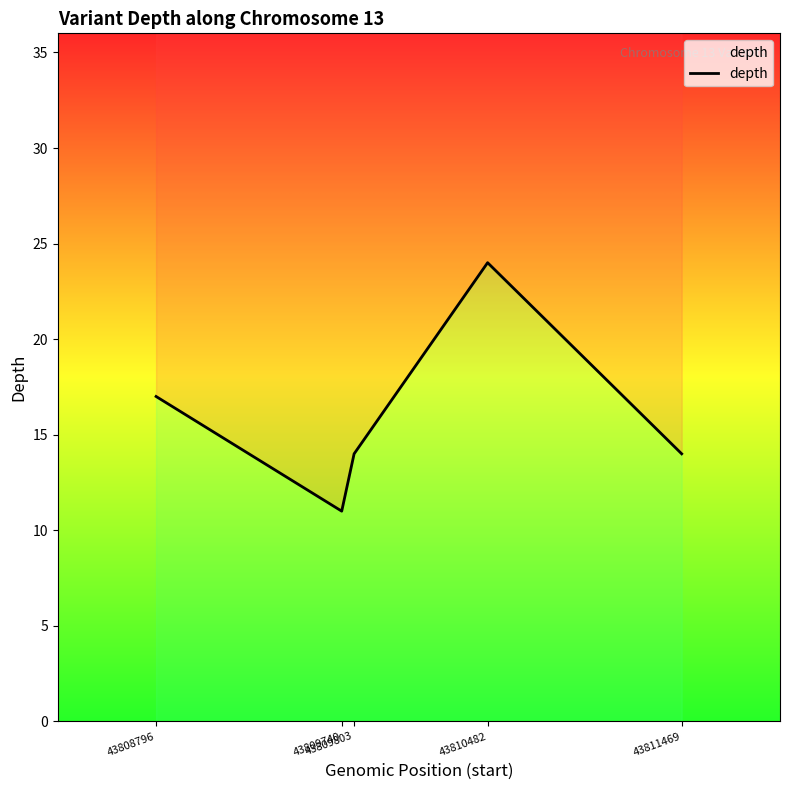

Reading left to right, what are all the values shown in this chart?

17	11	14	24	14